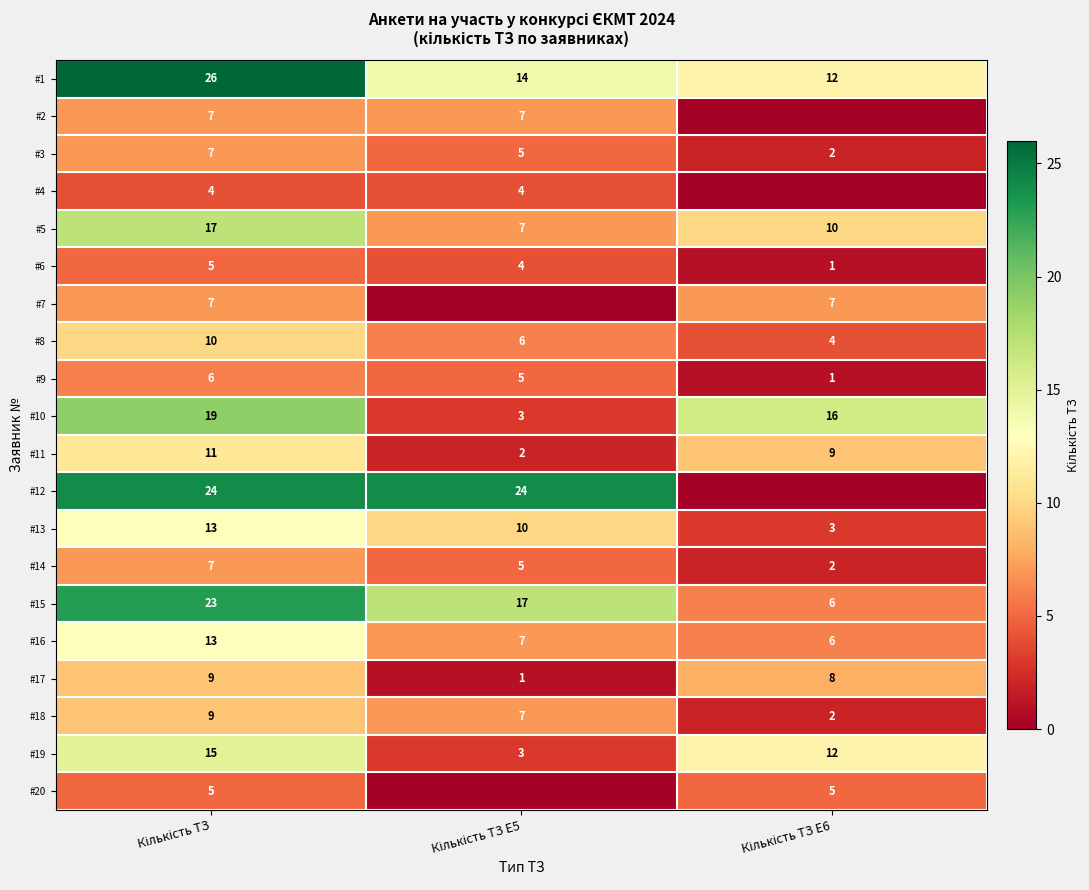

At which category is the sum across all series the highest?

Кількість ТЗ